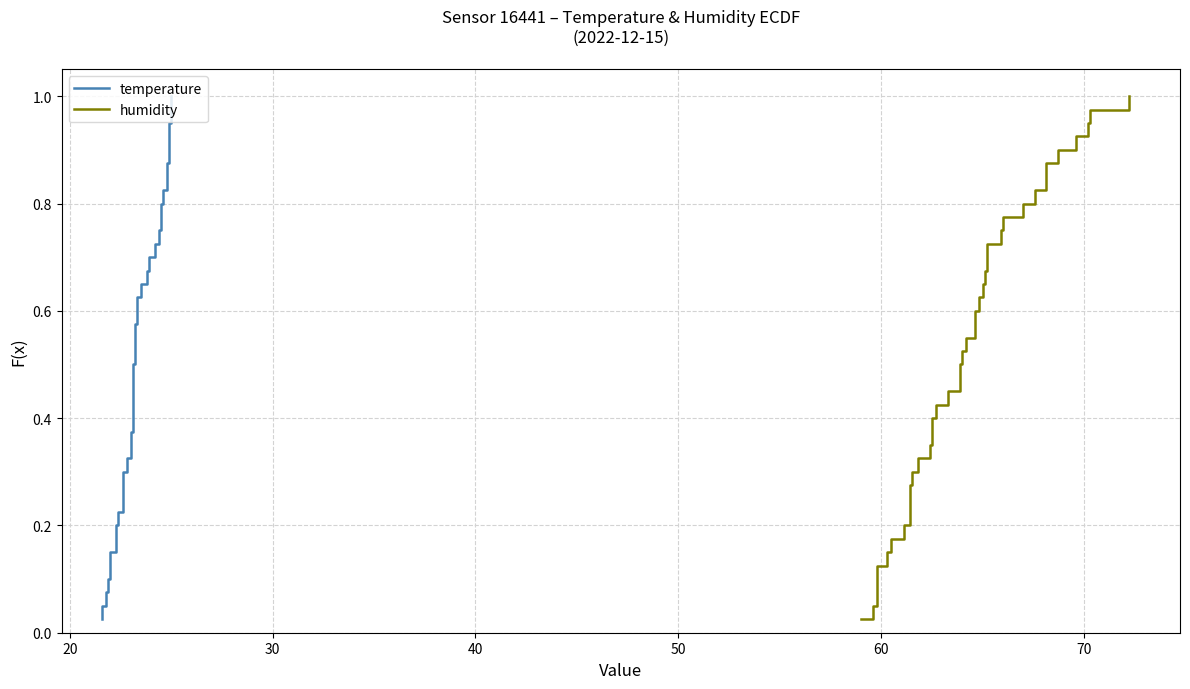

True or false: humidity and temperature cross at least once.

False